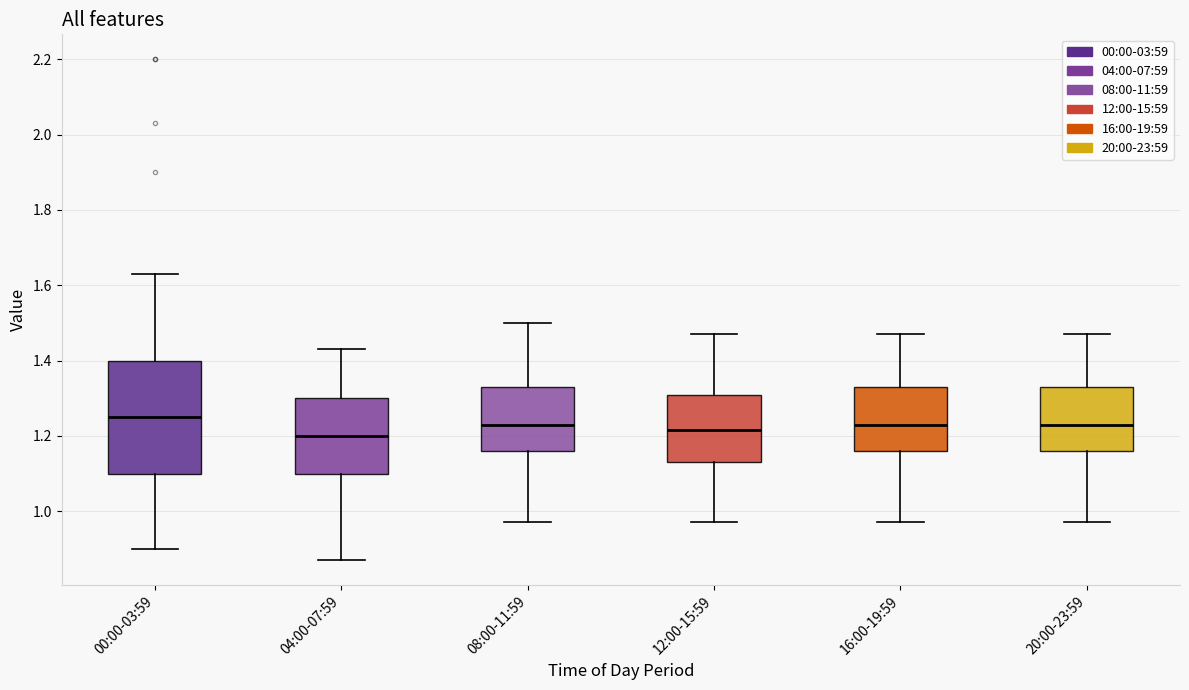

Where does the upper whisker of the box for 00:00-03:59 end on the y-axis? The values are not printed on the chart, so give them approximately, as read against the axis.

1.64